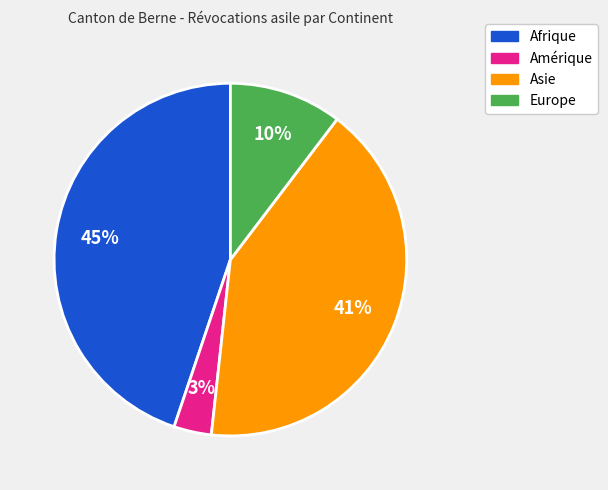

The Asie slice represents 28% of the pie. True or false?

False